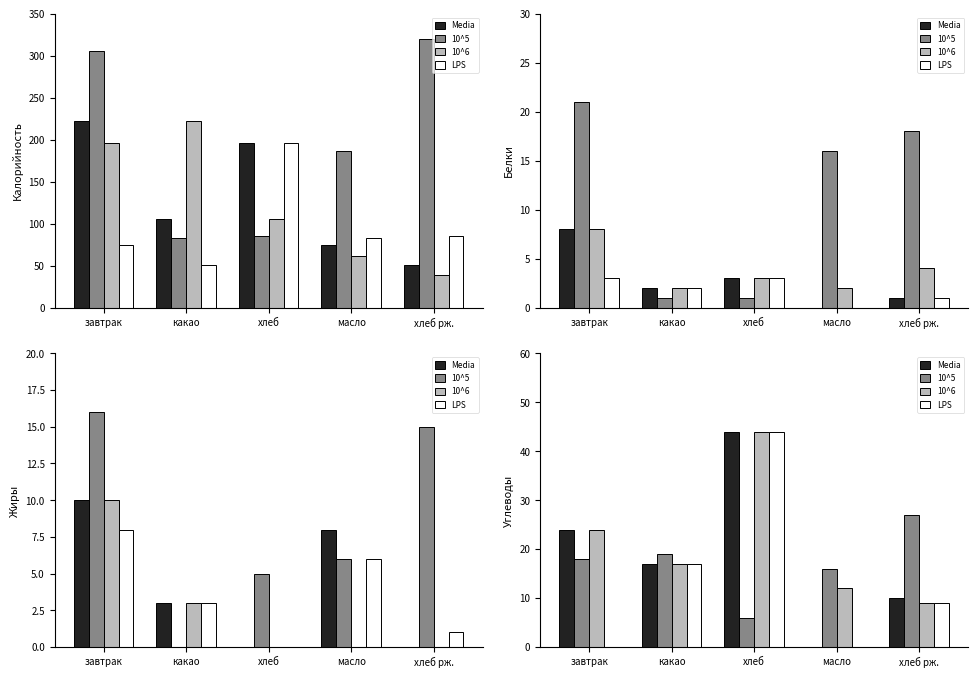

Which label corresponds to the largest value in the chart?

хлеб